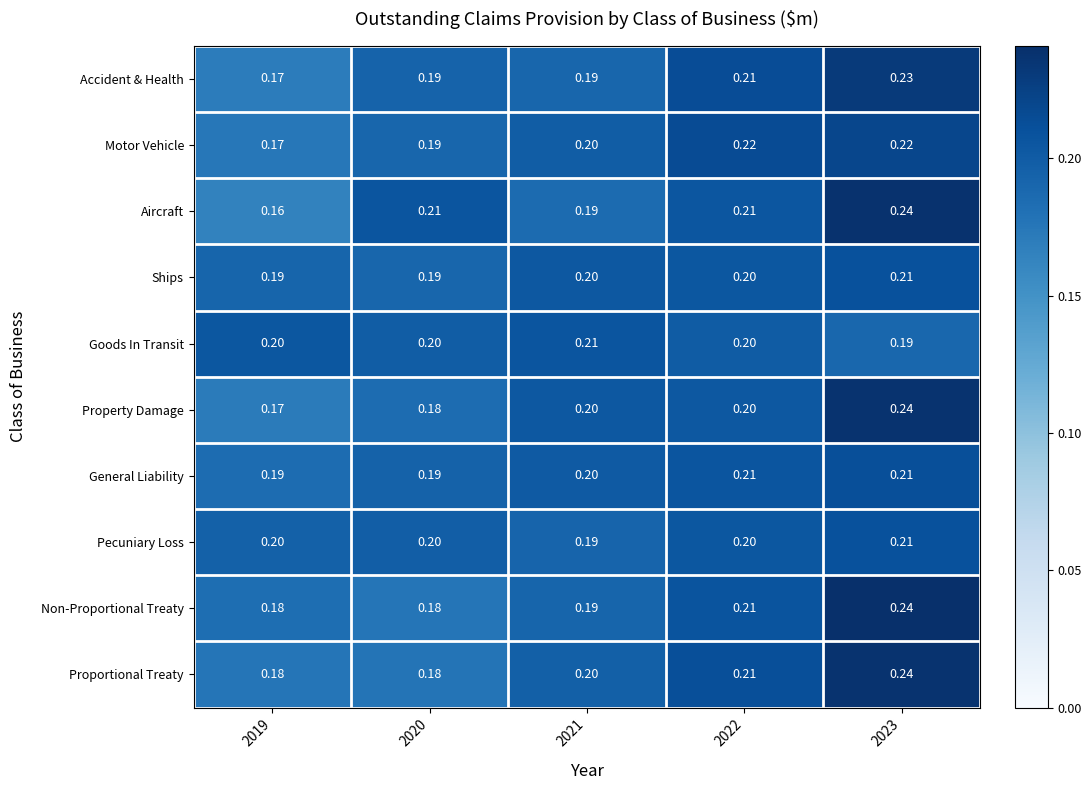

Is the value of Non-Proportional Treaty at 2021 greater than the value of Proportional Treaty at 2022?

No